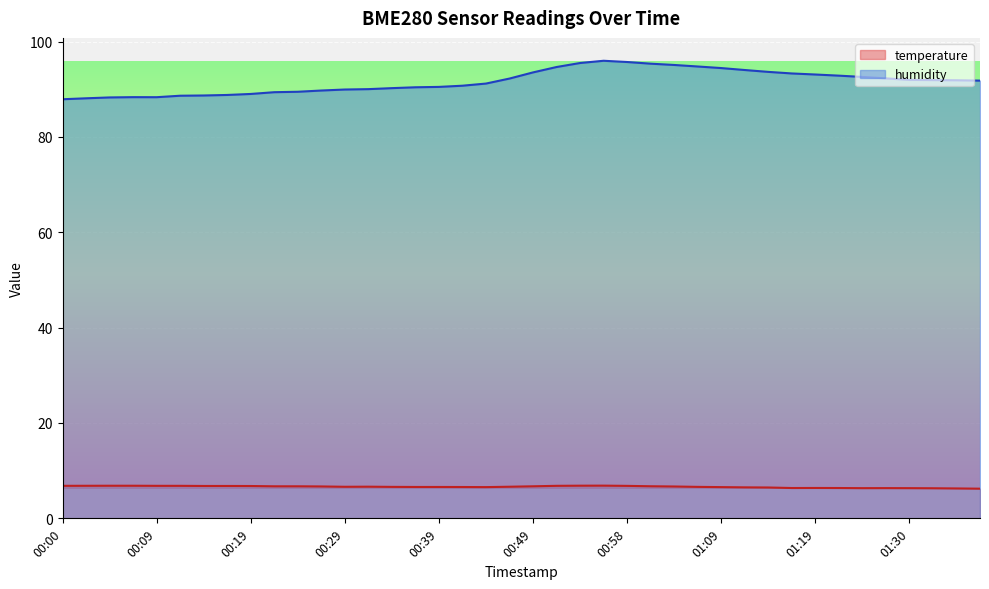

What is the difference between the humidity values at 00:53 and 00:39?

5.0